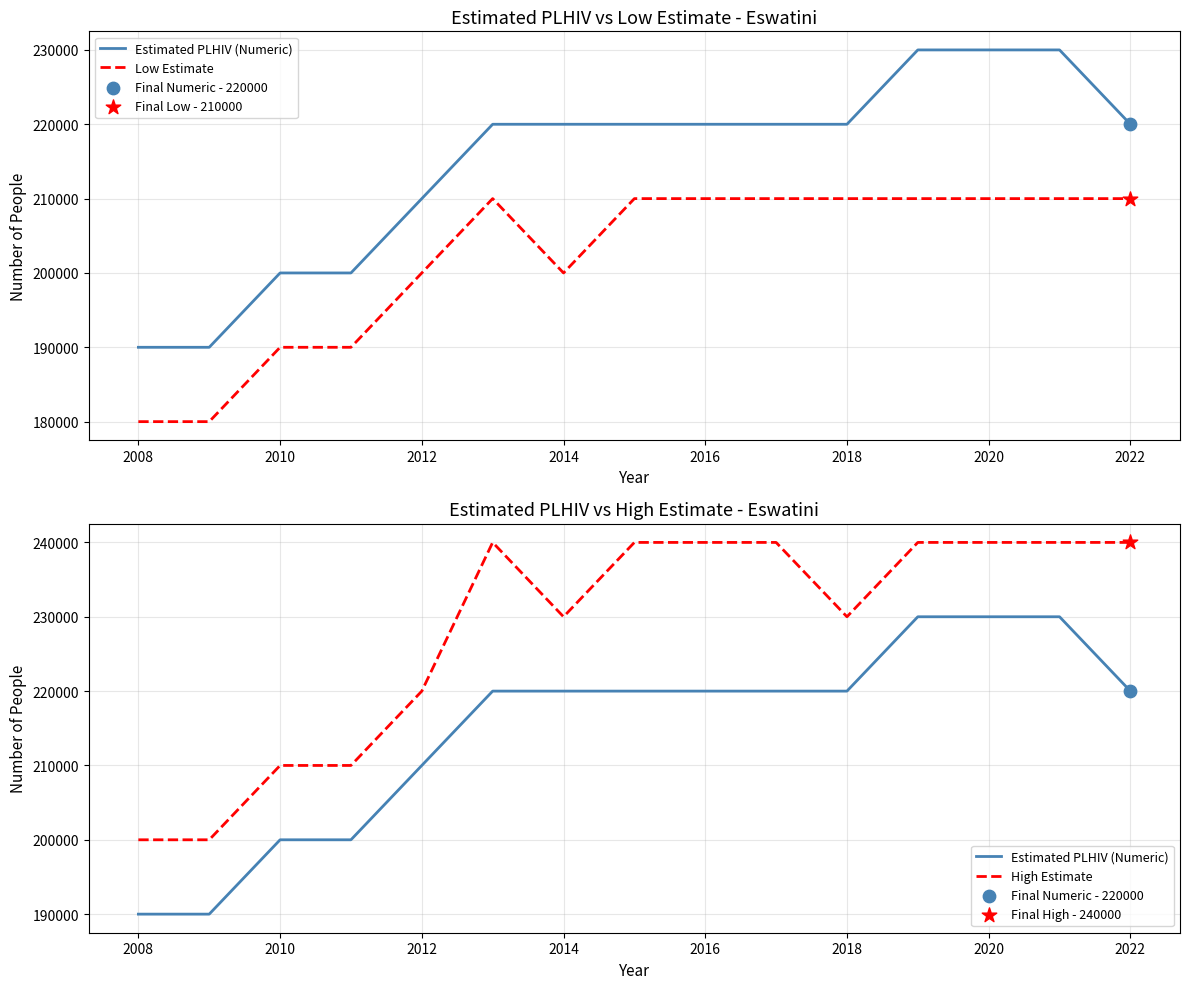

Which series contains the lowest Y value?

Low Estimate